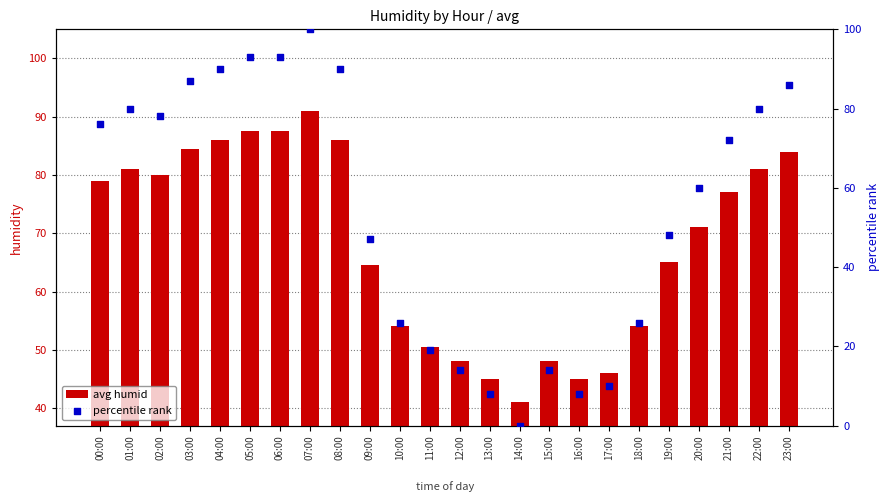

Which series has the largest Y range (max minus min)?

percentile rank